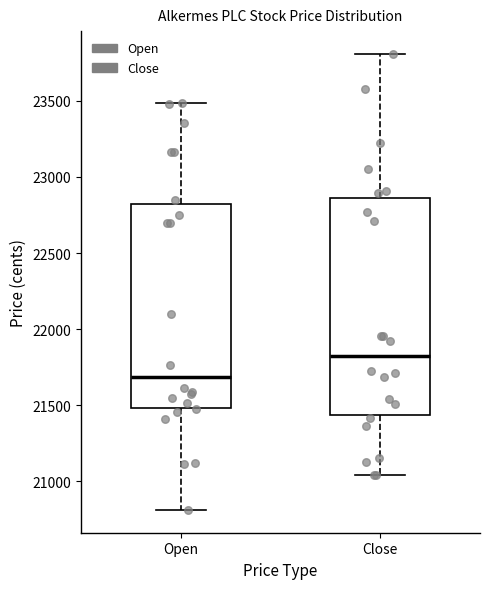

Which box is the tallest, from its lower edge to its upper edge?

Close